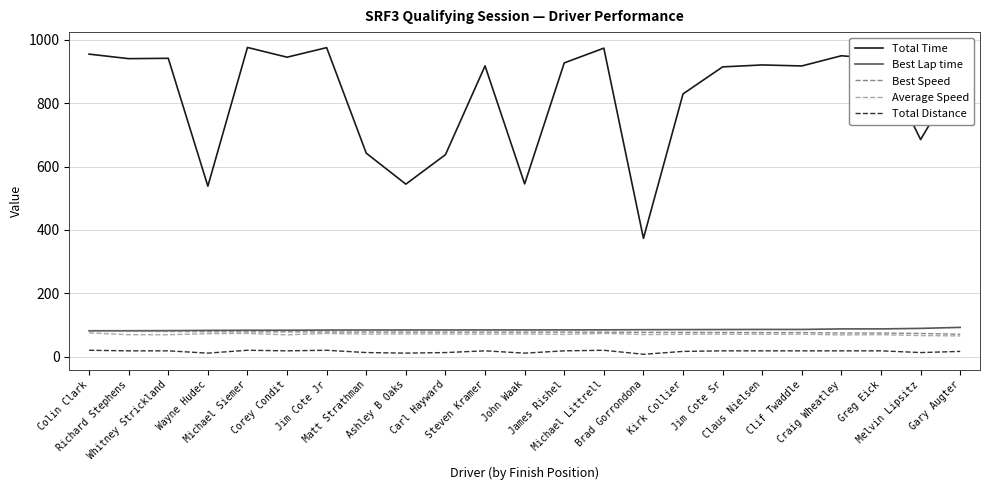

True or false: Total Distance and Total Time intersect in this chart.

False